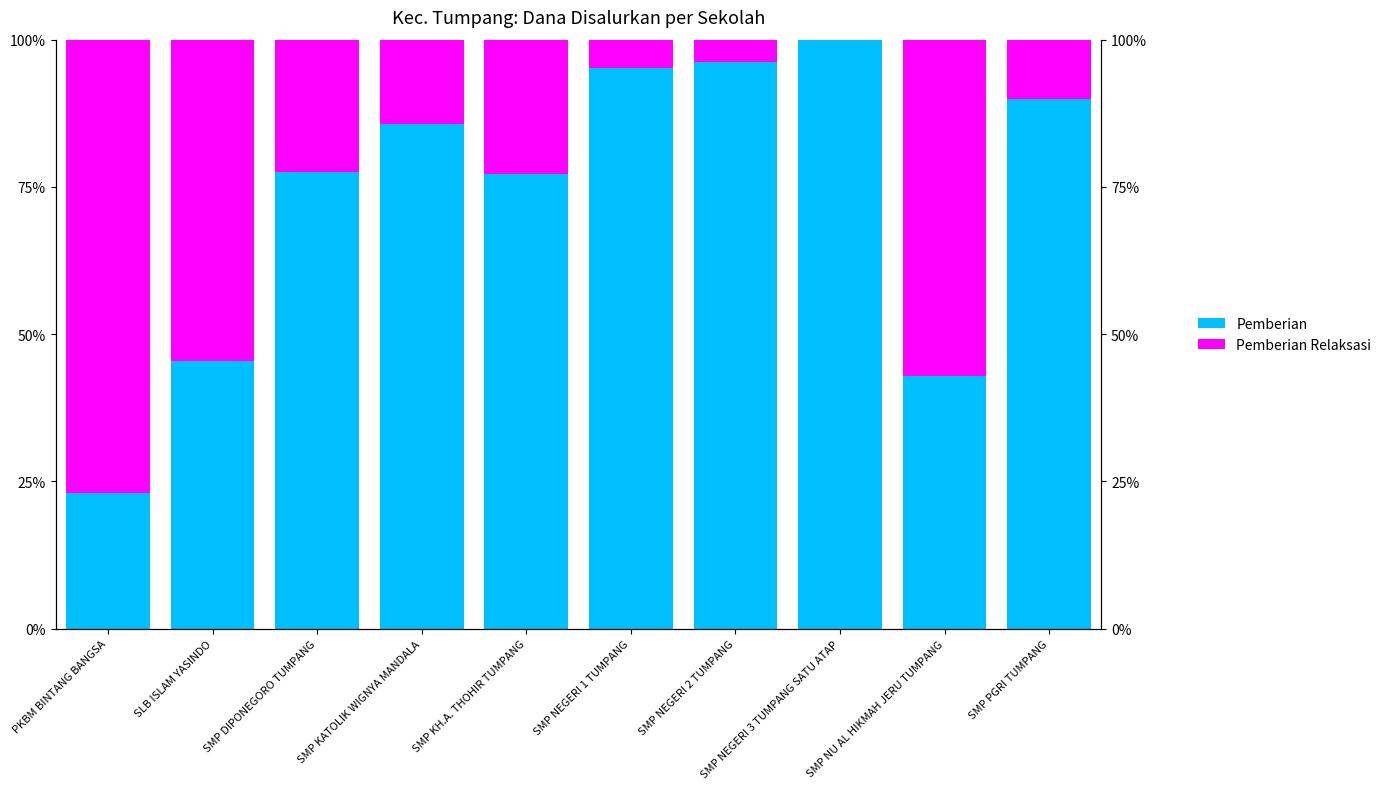

Reading right to left, transcribe all the data shown in this chart.

Pemberian: SMP PGRI TUMPANG=90.0	SMP NU AL HIKMAH JERU TUMPANG=42.9	SMP NEGERI 3 TUMPANG SATU ATAP=100.0	SMP NEGERI 2 TUMPANG=96.2	SMP NEGERI 1 TUMPANG=95.2	SMP KH.A. THOHIR TUMPANG=77.1	SMP KATOLIK WIGNYA MANDALA=85.7	SMP DIPONEGORO TUMPANG=77.5	SLB ISLAM YASINDO=45.5	PKBM BINTANG BANGSA=23.1
Pemberian Relaksasi: SMP PGRI TUMPANG=10.0	SMP NU AL HIKMAH JERU TUMPANG=57.1	SMP NEGERI 3 TUMPANG SATU ATAP=0.0	SMP NEGERI 2 TUMPANG=3.8	SMP NEGERI 1 TUMPANG=4.8	SMP KH.A. THOHIR TUMPANG=22.9	SMP KATOLIK WIGNYA MANDALA=14.3	SMP DIPONEGORO TUMPANG=22.5	SLB ISLAM YASINDO=54.5	PKBM BINTANG BANGSA=76.9